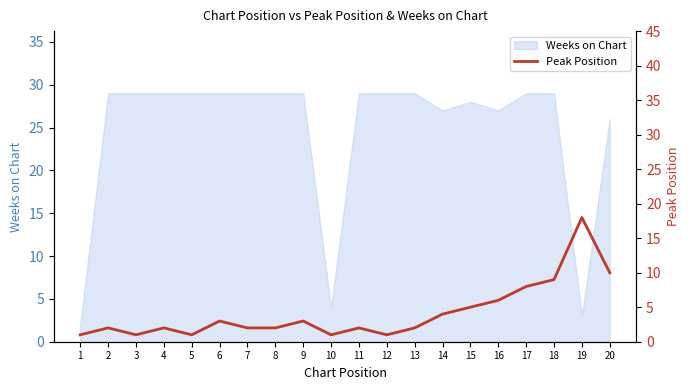

What is the highest value of the Weeks on Chart series?

29